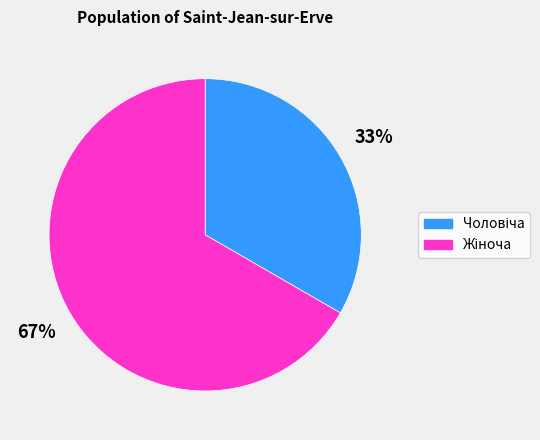

How many slices are in this pie chart?

2